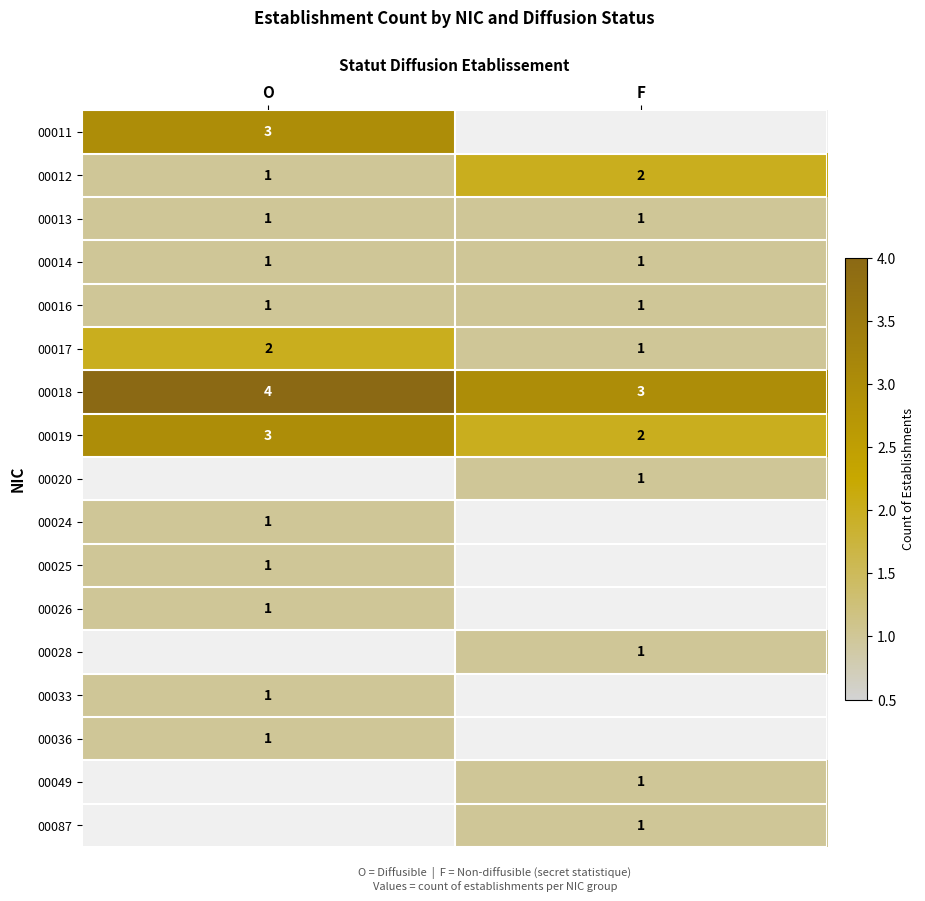

At which label is 00019 closest to 2?

F